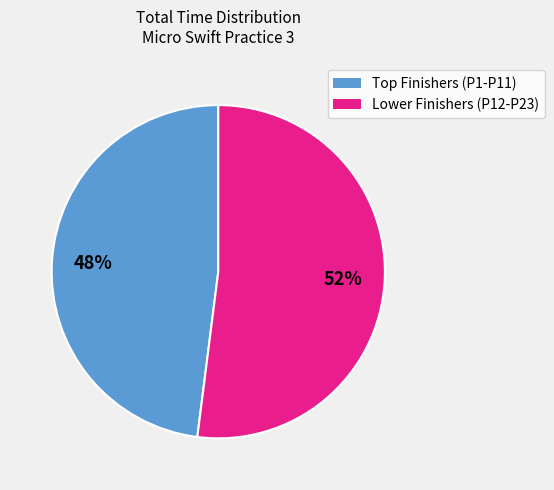

To the nearest percent, what is the difference between the largest and smallest slice percentages?

4%